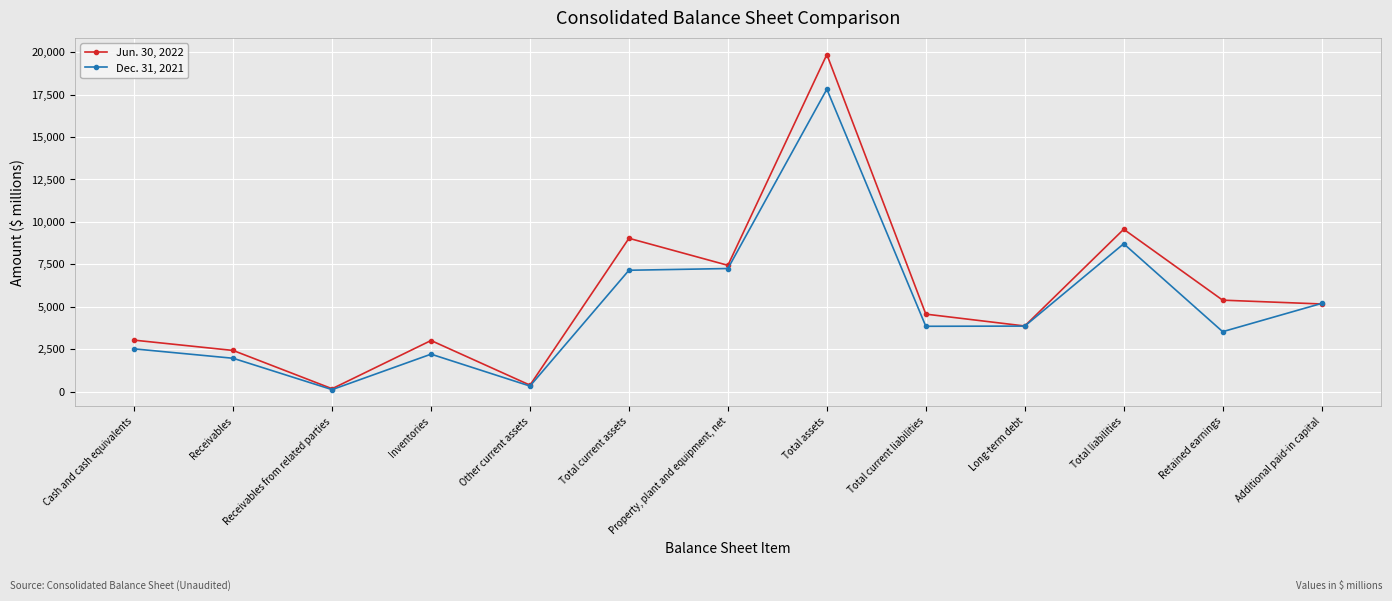

What is the label of the 6th point from the right?

Total assets